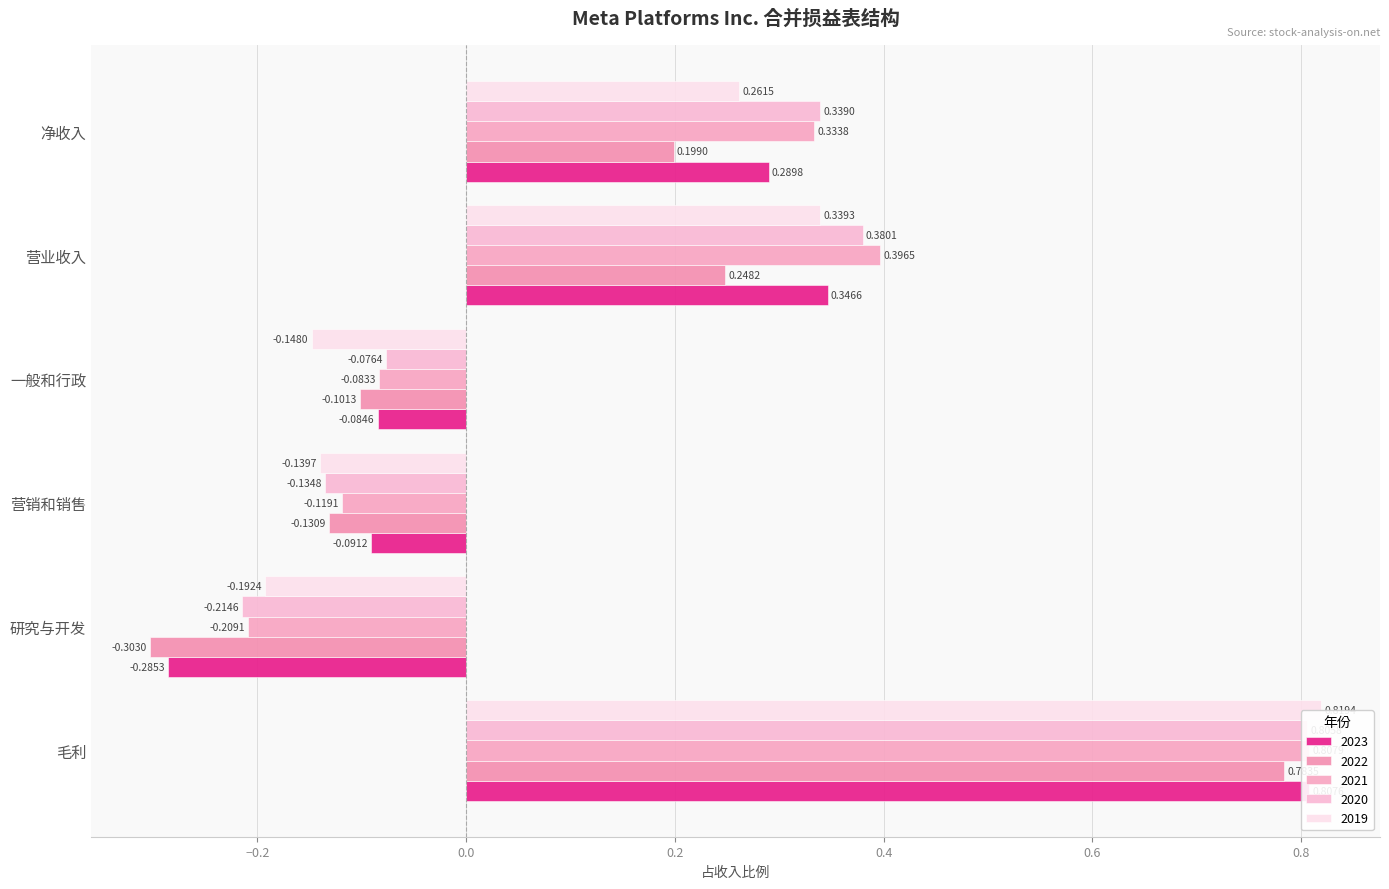

At which label does 2022 reach its minimum?

研究与开发